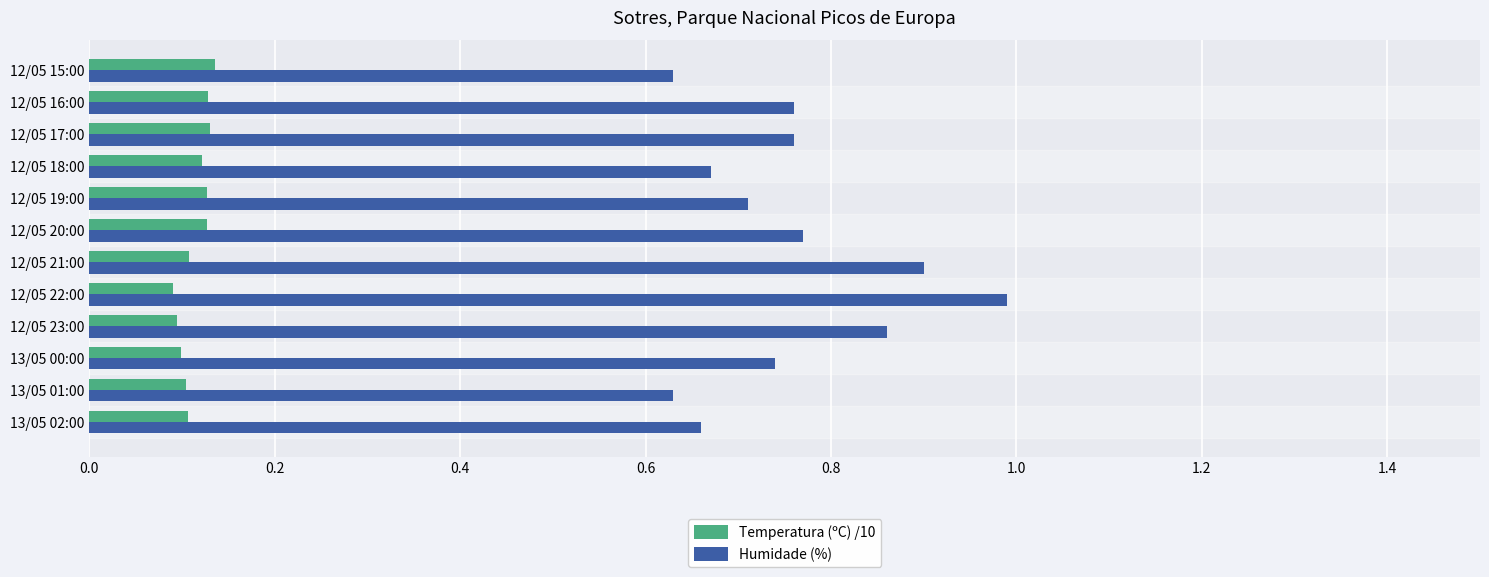

What is the maximum value shown in the chart?

1.0